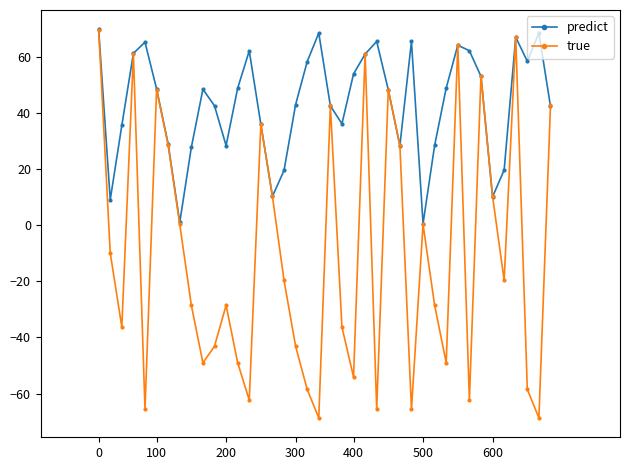

What is the average value of the predict series?

43.5